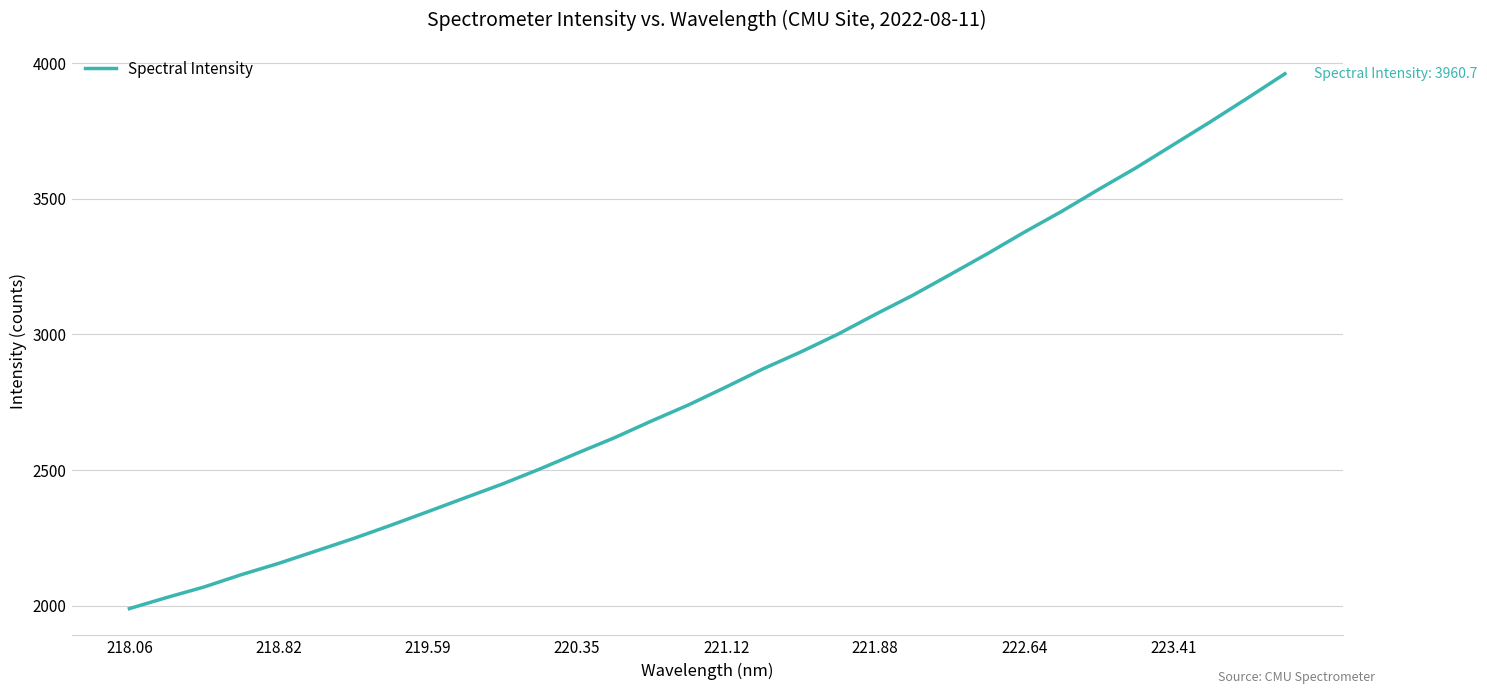

What is the sum of all values?

91050.2